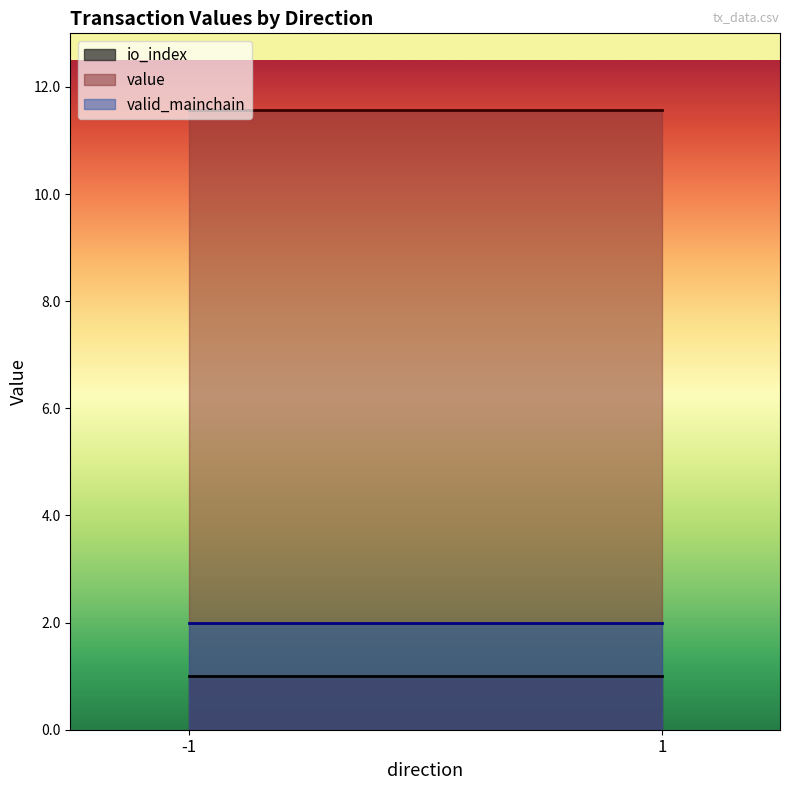

Which series has the widest spread of values?

value